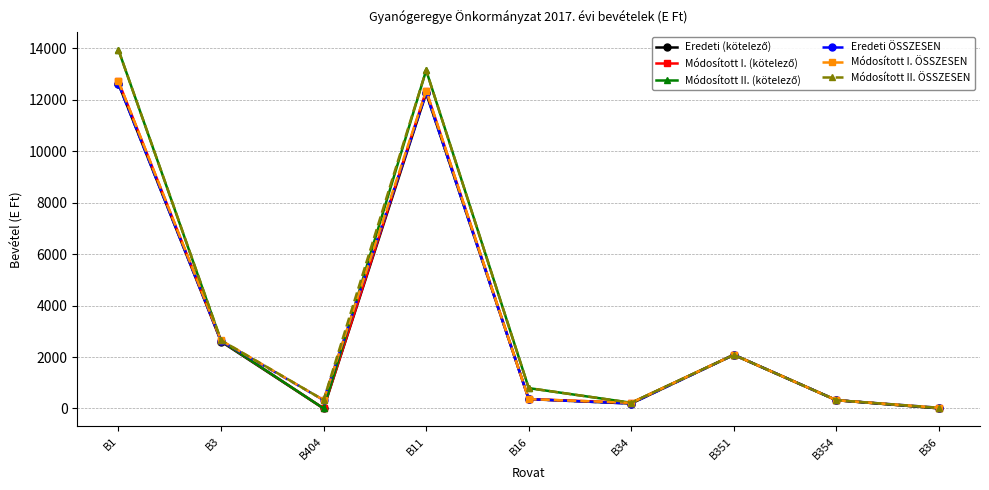

The value of Eredeti ÖSSZESEN at B11 is 8077. True or false?

False